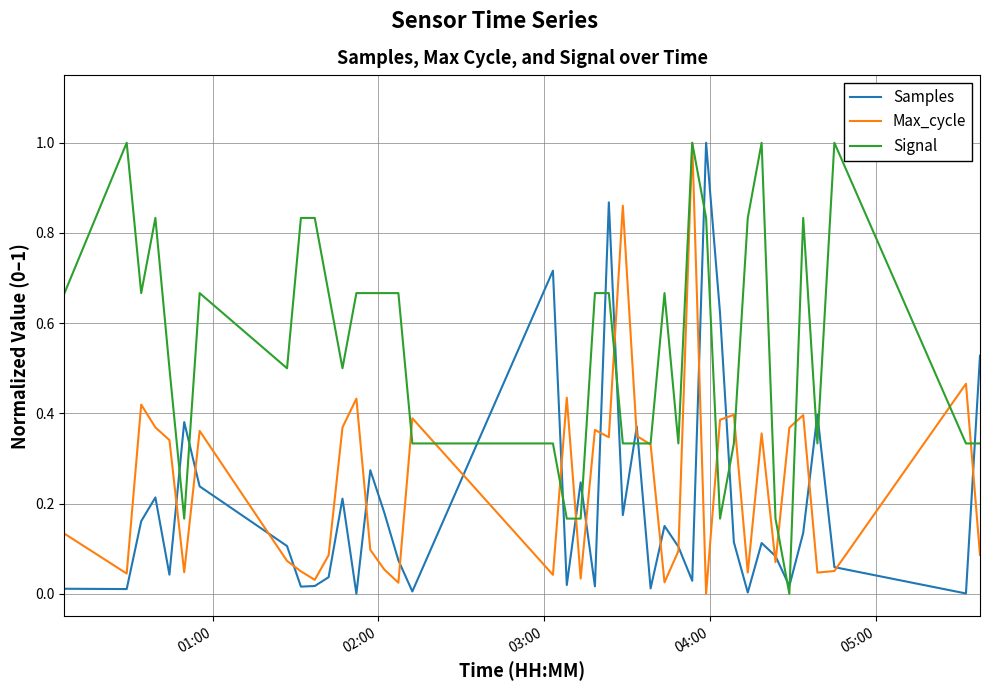

Which series has the largest total across all categories?

Signal